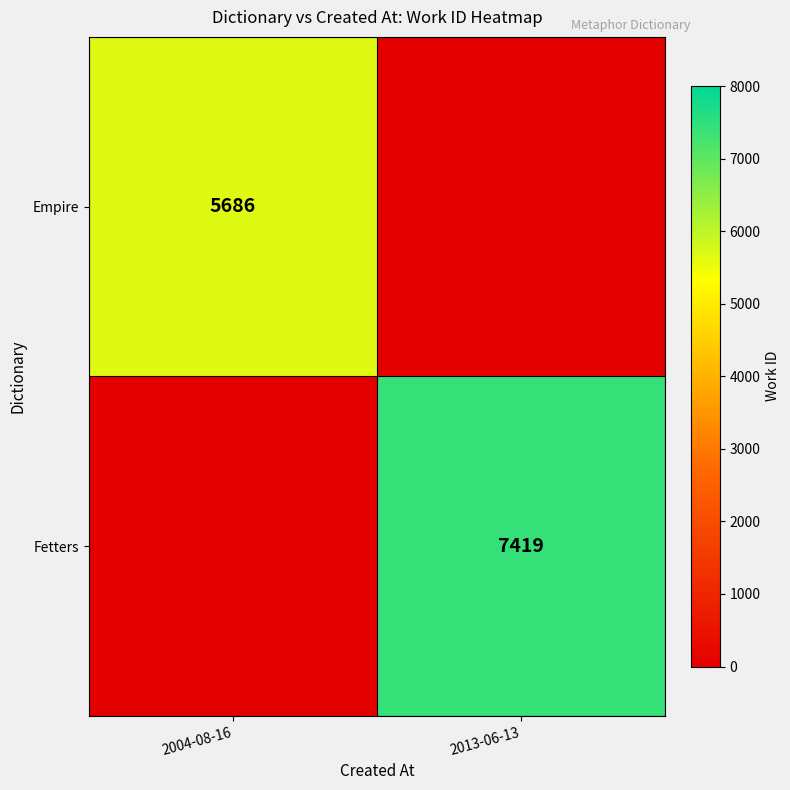

Is it true that Empire equals 7613 at 2004-08-16?

False